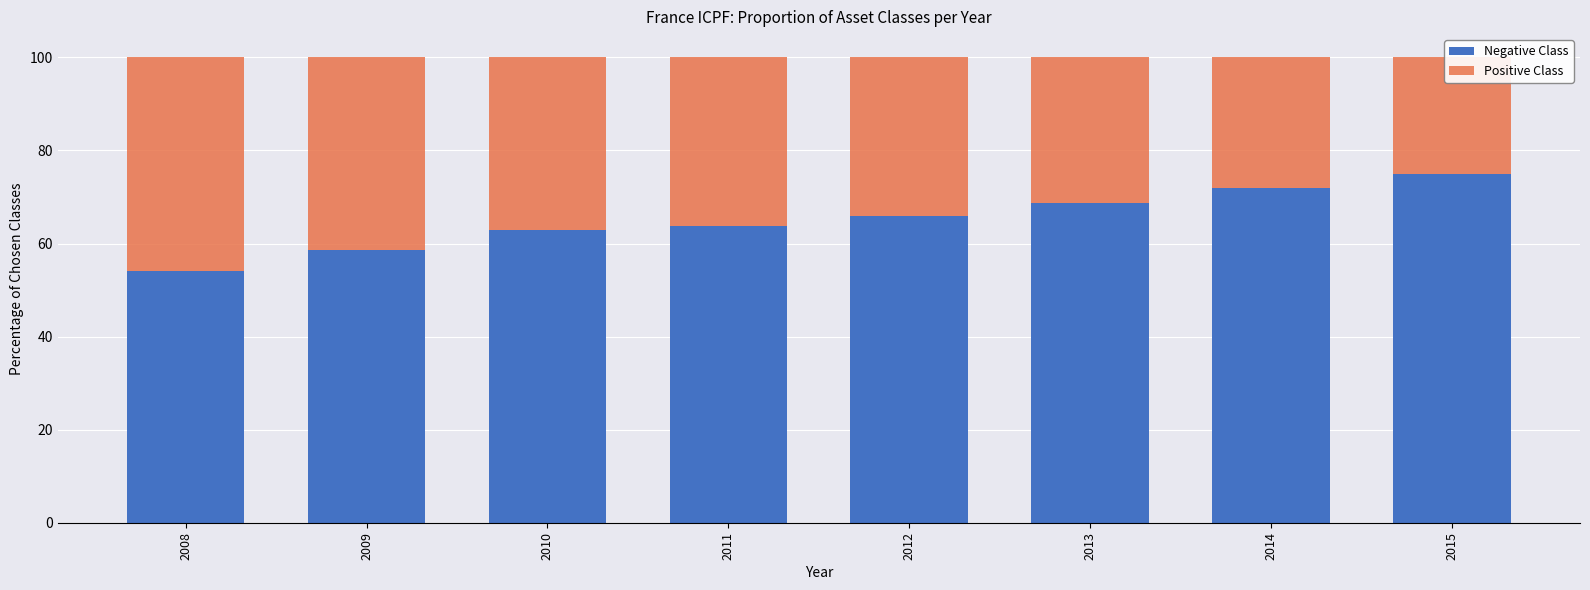

Is it true that Negative Class equals 24.3 at 2014?

False